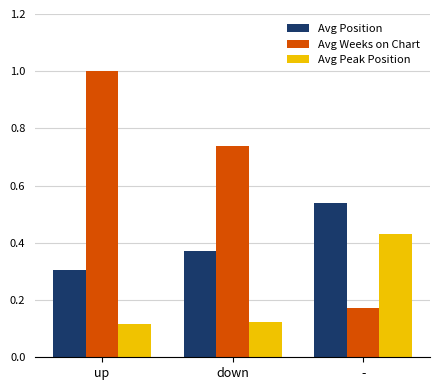

What is the greatest value displayed?

1.0